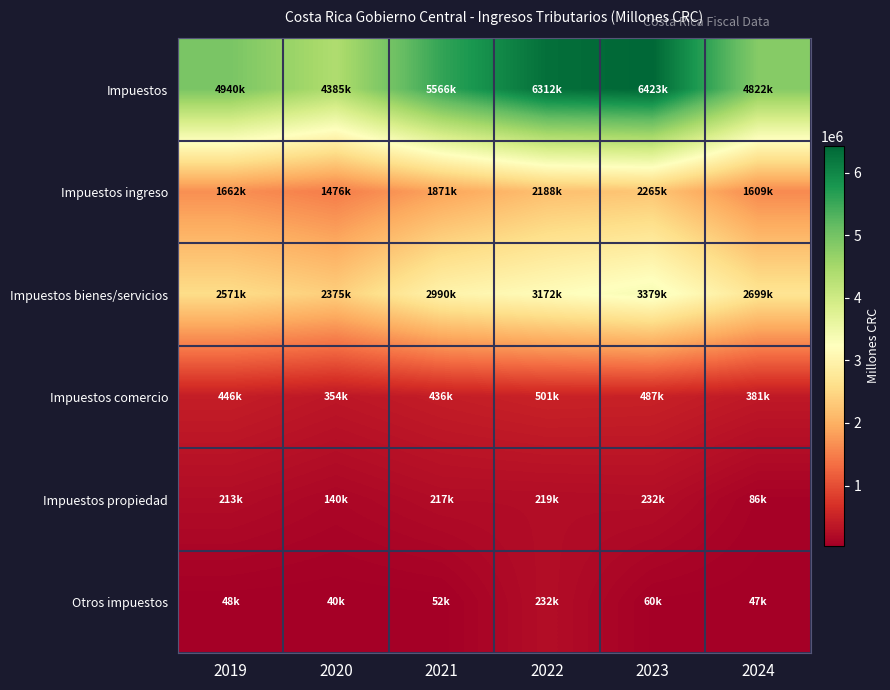

Reading left to right, list all the values displayed in this chart.

Impuestos: 2019=4940322.1	2020=4384727.2	2021=5566245.6	2022=6311923.3	2023=6423191.4	2024=4821914.5
Impuestos ingreso: 2019=1661671.0	2020=1475989.0	2021=1870773.1	2022=2187829.1	2023=2265106.8	2024=1609133.4
Impuestos bienes/servicios: 2019=2571224.8	2020=2374664.9	2021=2990469.9	2022=3171728.3	2023=3379498.4	2024=2698948.2
Impuestos comercio: 2019=445549.3	2020=353668.5	2021=435711.9	2022=500733.4	2023=487092.7	2024=381254.5
Impuestos propiedad: 2019=213414.6	2020=140036.7	2021=216979.5	2022=219183.5	2023=231780.5	2024=85824.2
Otros impuestos: 2019=48462.4	2020=40368.0	2021=52311.2	2022=232448.9	2023=59713.0	2024=46754.2